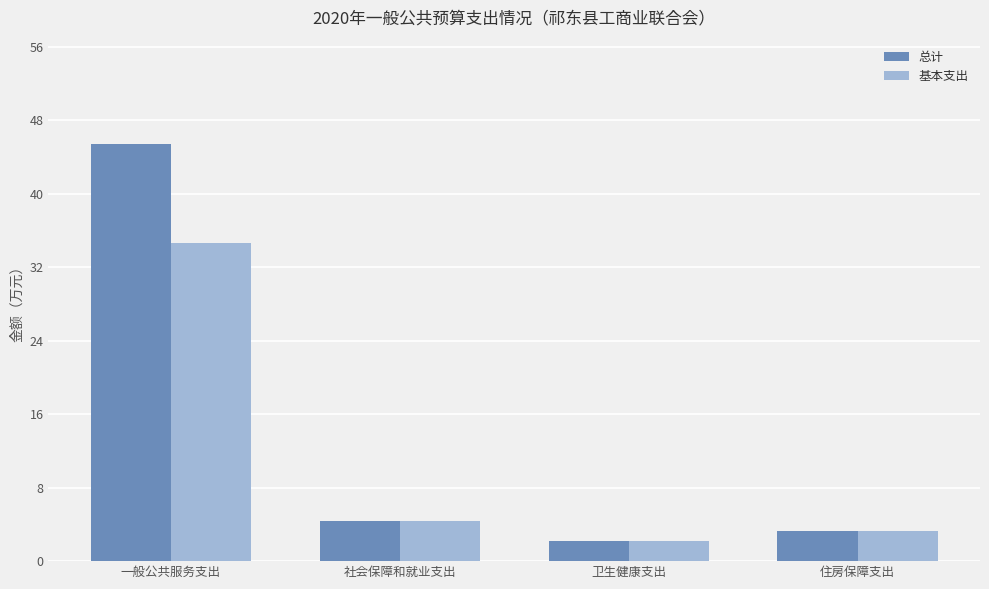

Does the chart contain stacked bars?

No